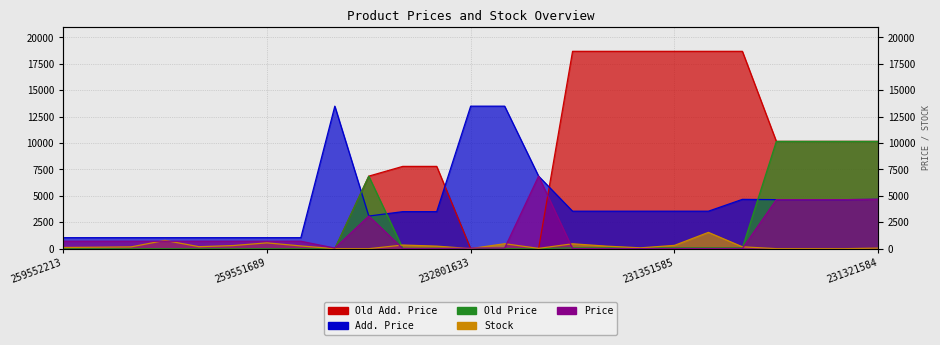

Reading right to left, extract all data points from this chart.

Price: 231321584=4672.9	231321586=4642.5	231321587=4642.5	231321589=4642.5	231351583=20.8	231351584=15.8	231351585=15.8	231351586=15.8	231351588=15.8	231351589=15.8	232751632=6869.4	232801632=60.0	232801633=60.0	258021632=15.6	258021633=15.6	232751839=3091.2	232801839=60.0	259551688=705.5	259551689=705.5	259551690=705.5	259551692=705.5	259551693=705.5	259552189=705.5	259552212=705.5	259552213=705.5
Add. Price: 231321584=4673.0	231321586=4642.0	231321587=4642.0	231321589=4642.0	231351583=4671.0	231351584=3550.0	231351585=3550.0	231351586=3550.0	231351588=3550.0	231351589=3550.0	232751632=6869.4	232801632=13493.2	232801633=13493.2	258021632=3506.0	258021633=3506.0	232751839=3091.0	232801839=13493.2	259551688=1042.0	259551689=1042.0	259551690=1042.0	259551692=1042.0	259551693=1042.0	259552189=1042.0	259552212=1042.0	259552213=1042.0
Stock: 231321584=55.0	231321586=1.0	231321587=2.0	231321589=3.0	231351583=179.0	231351584=1545.0	231351585=313.0	231351586=81.0	231351588=242.0	231351589=465.0	232751632=32.0	232801632=471.0	232801633=7.0	258021632=243.0	258021633=347.0	232751839=0.0	232801839=0.0	259551688=261.0	259551689=552.0	259551690=296.0	259551692=191.0	259551693=786.0	259552189=171.0	259552212=141.0	259552213=115.0
Old Price: 231321584=10158.6	231321586=10158.6	231321587=10158.6	231321589=10158.6	231351583=83.0	231351584=83.0	231351585=83.0	231351586=83.0	231351588=83.0	231351589=83.0	232751632=0.0	232801632=0.0	232801633=0.0	258021632=34.6	258021633=34.6	232751839=6869.4	232801839=0.0	259551688=0.0	259551689=0.0	259551690=0.0	259551692=0.0	259551693=0.0	259552189=0.0	259552212=0.0	259552213=0.0
Old Add. Price: 231321584=10158.6	231321586=10158.6	231321587=10158.6	231321589=10158.6	231351583=18684.0	231351584=18684.0	231351585=18684.0	231351586=18684.0	231351588=18684.0	231351589=18684.0	232751632=0.0	232801632=0.0	232801633=0.0	258021632=7791.8	258021633=7791.8	232751839=6869.4	232801839=0.0	259551688=0.0	259551689=0.0	259551690=0.0	259551692=0.0	259551693=0.0	259552189=0.0	259552212=0.0	259552213=0.0